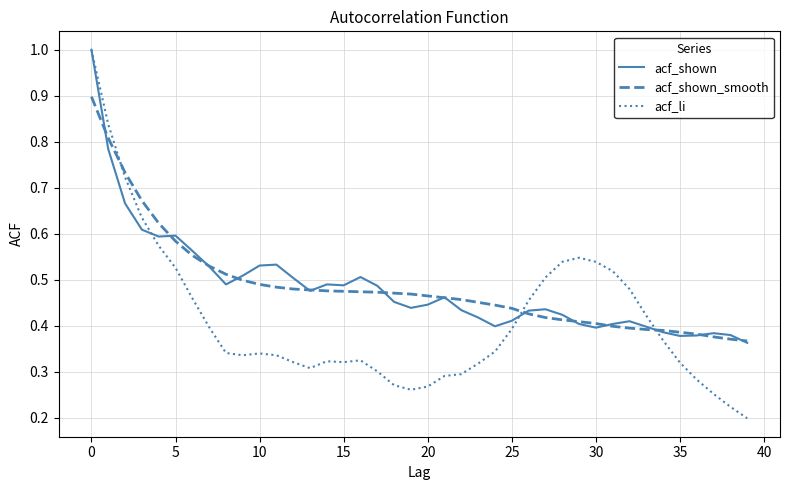

Which series has the largest range (max minus min)?

acf_li